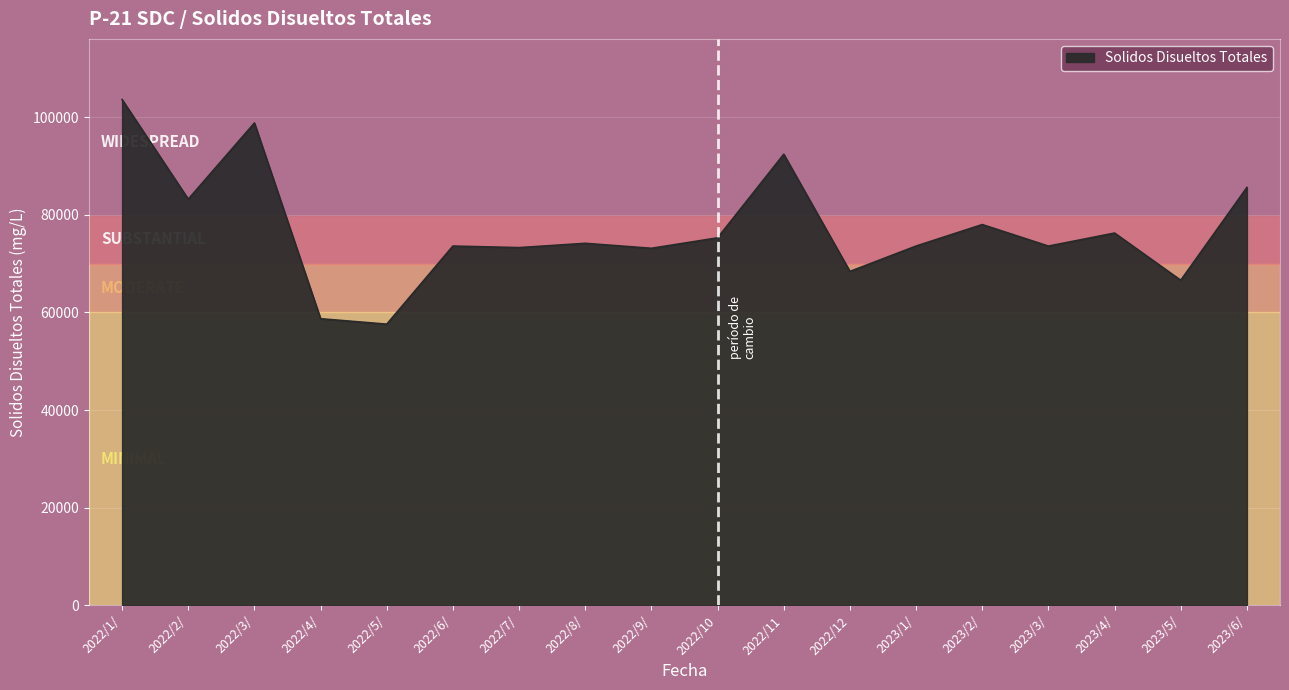

What is the minimum value shown in the chart?

57600